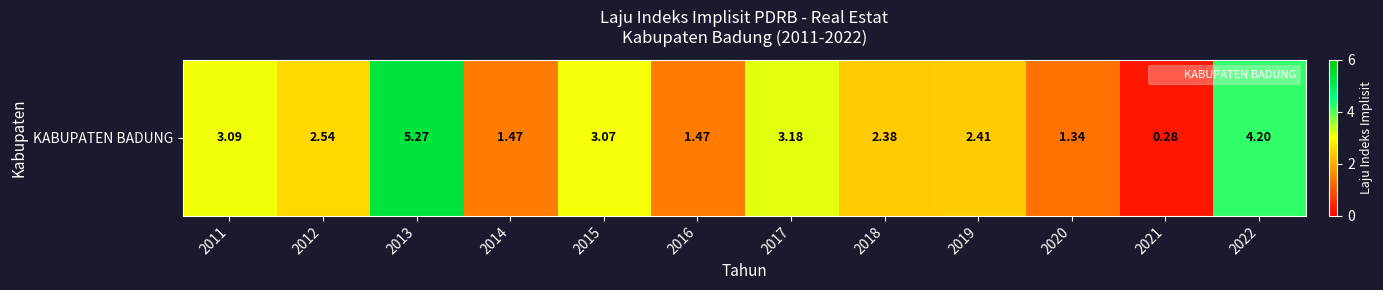

Reading right to left, transcribe all the data shown in this chart.

4.2	0.3	1.3	2.4	2.4	3.2	1.5	3.1	1.5	5.3	2.5	3.1